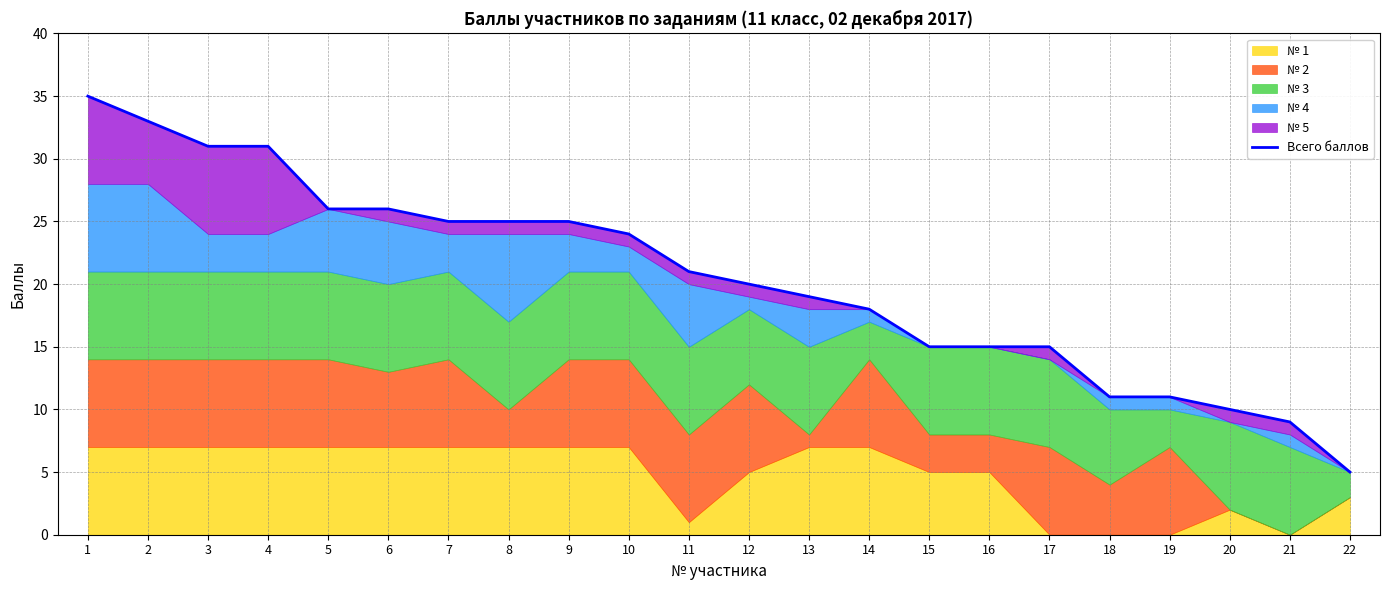

Is it true that the value at 1 is 35?

True